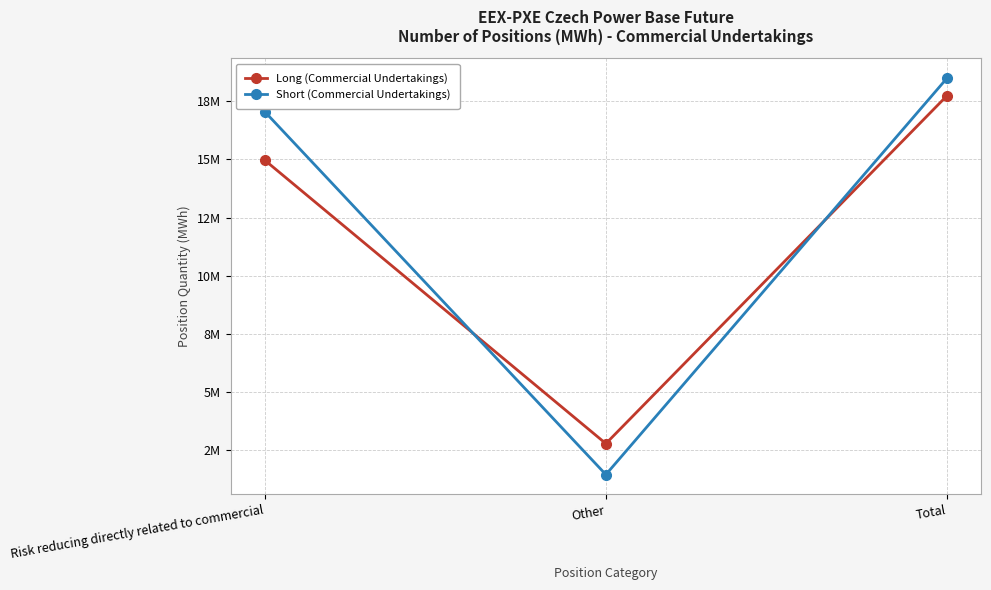

Which label corresponds to the smallest value in the chart?

Other